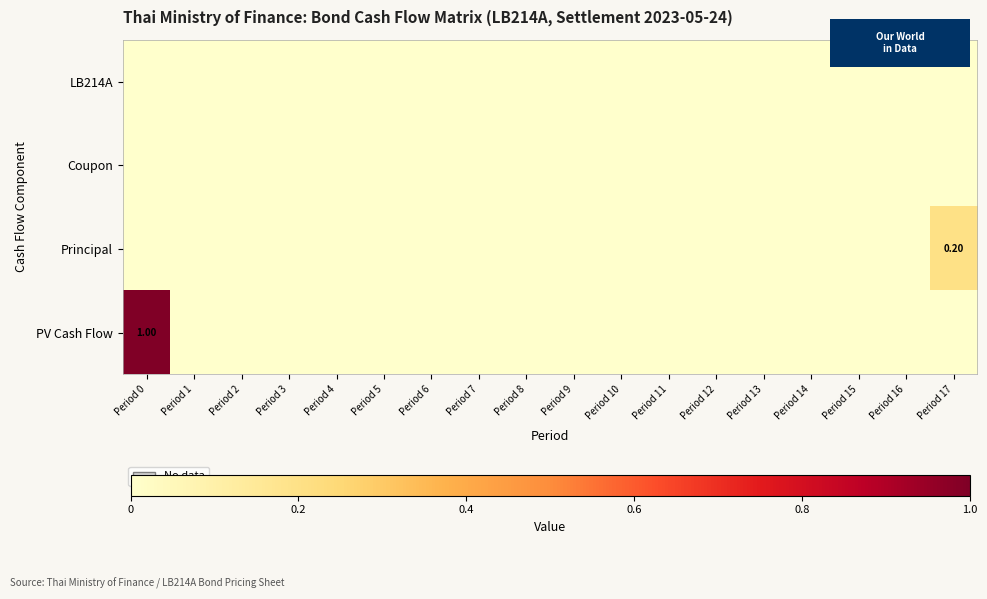

List the series in order of their peak value, lowest first.

LB214A, Coupon, Principal, PV Cash Flow